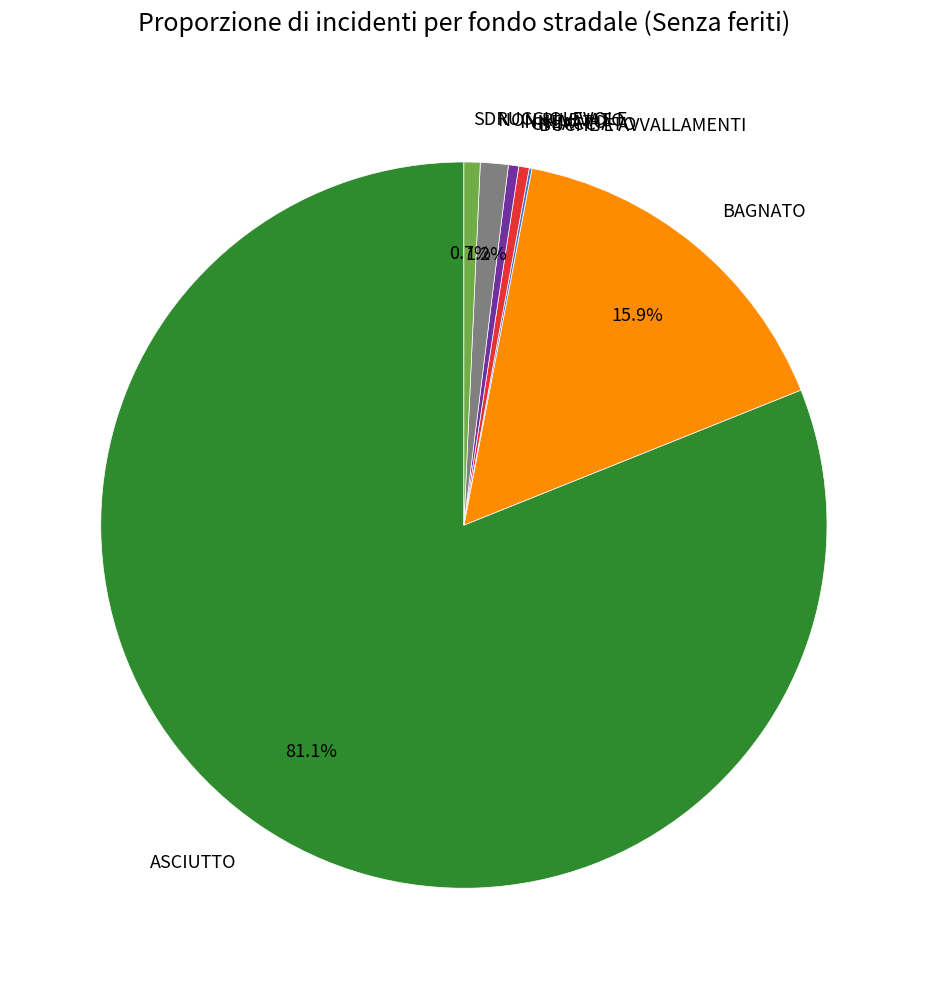

To the nearest percent, what is the combined percentage of NON RILEVATO and SDRUCCIOLEVOLE?

2%